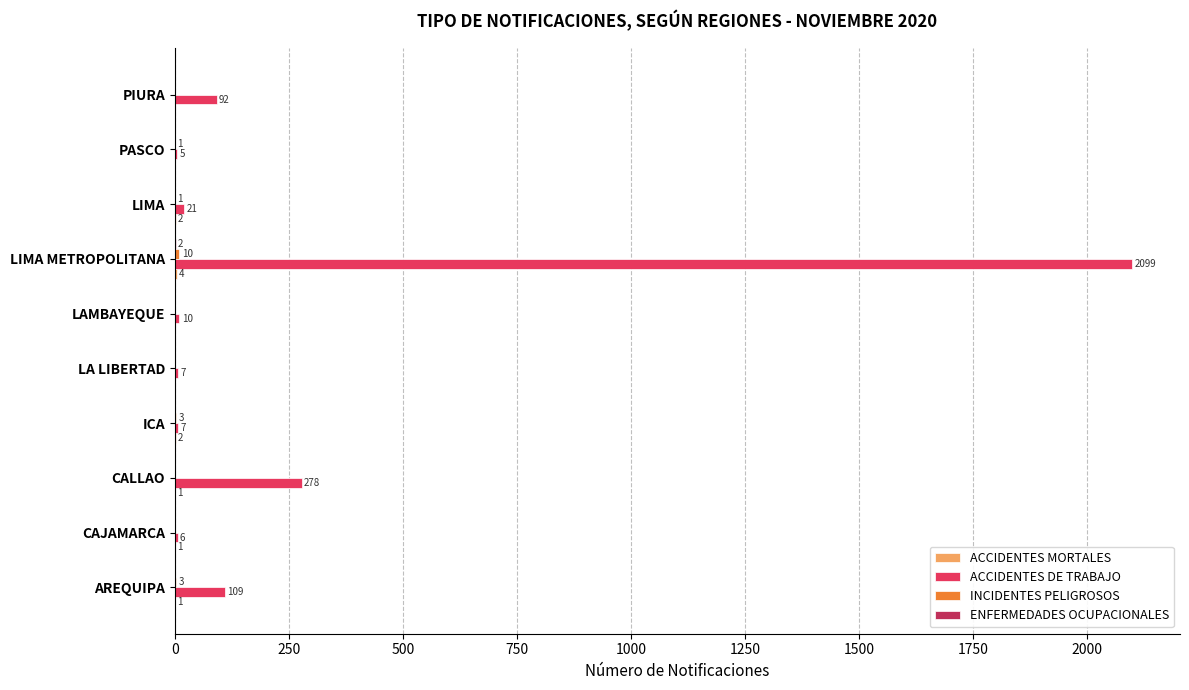

Which series changed the most between ICA and PIURA?

ACCIDENTES DE TRABAJO